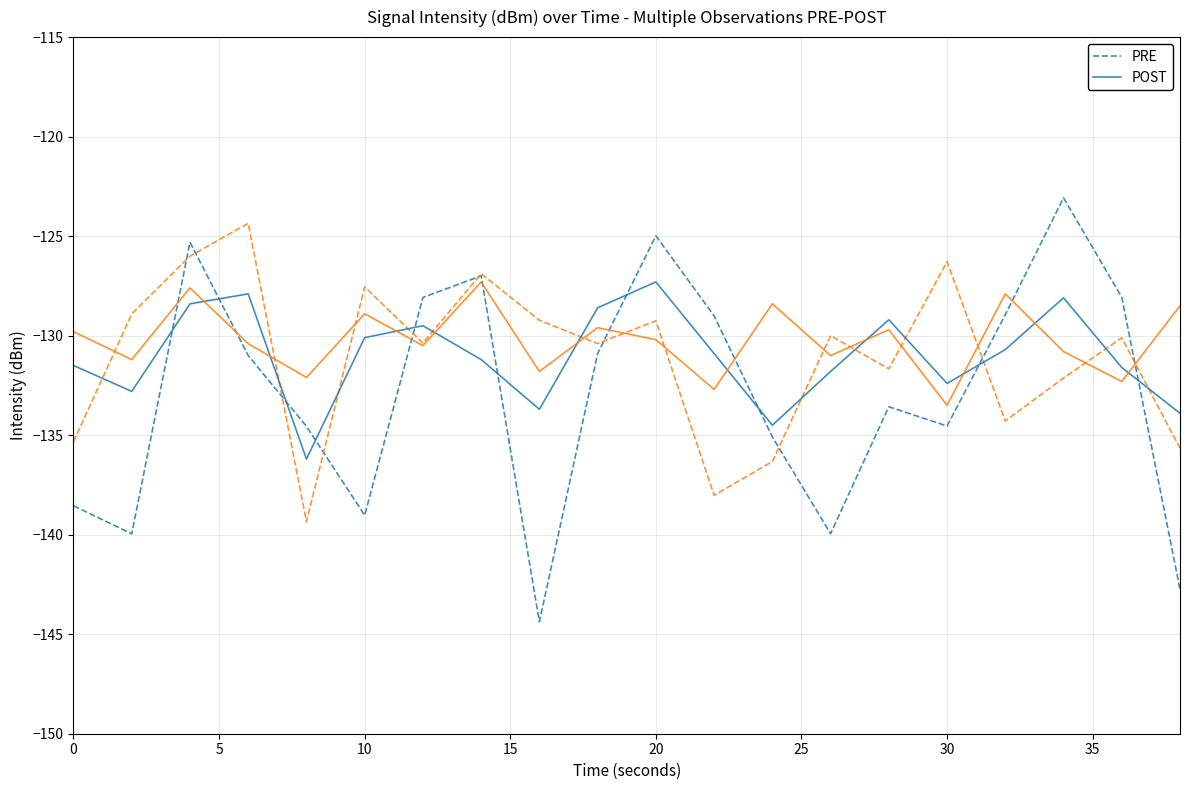

Rank the series by their average value, from highest to lowest.

POST, PRE